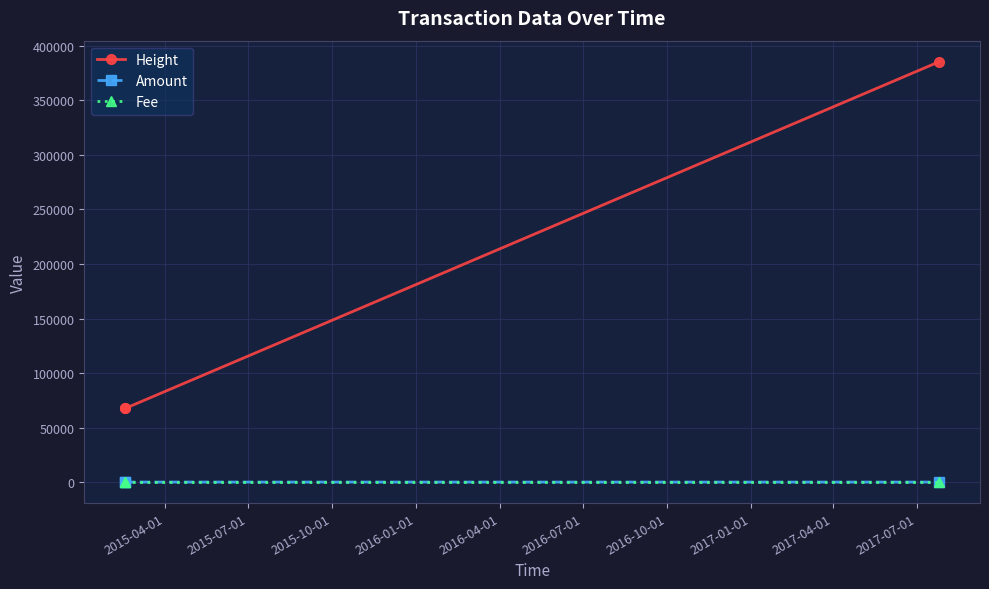

Which series has the largest total across all categories?

Height